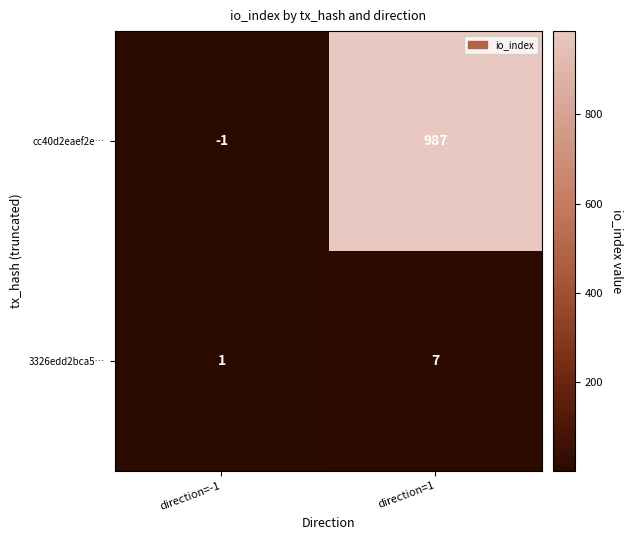

How many distinct data groups are displayed?

2